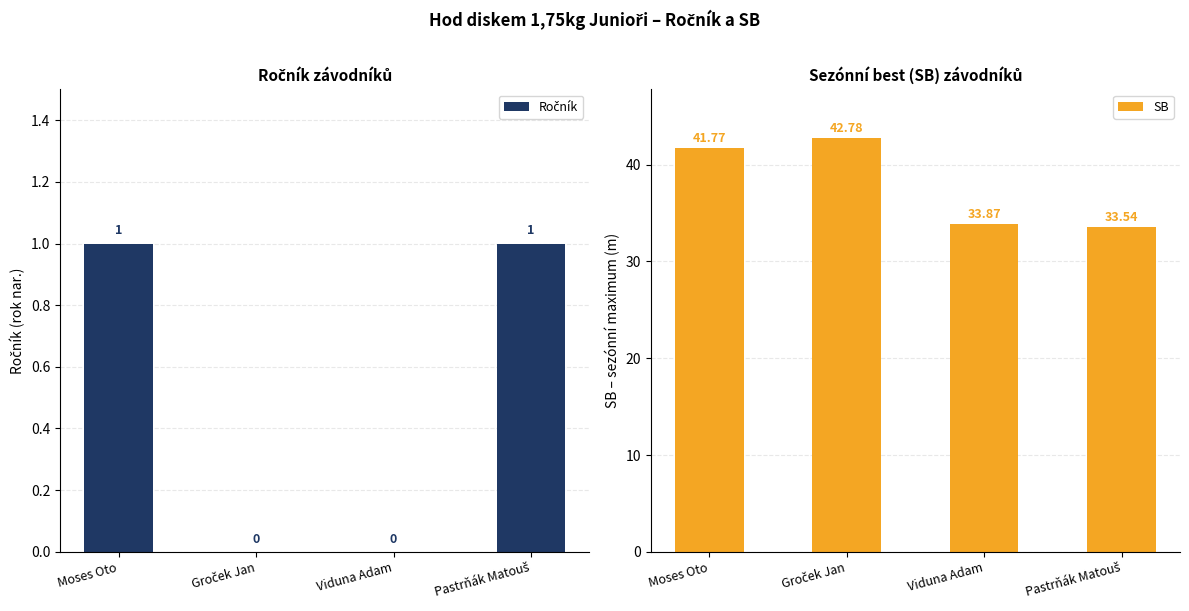

Reading right to left, transcribe all the data shown in this chart.

Ročník: 1.0	0.0	0.0	1.0
SB: 33.5	33.9	42.8	41.8